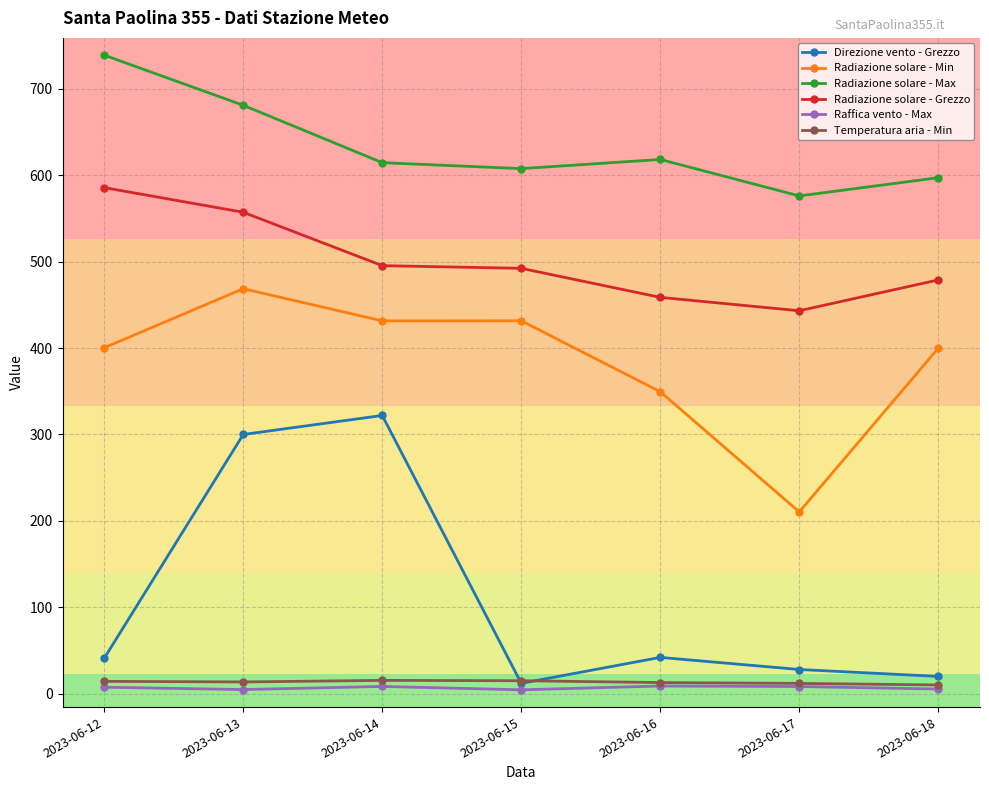

What are all the series names shown in the legend?

Direzione vento - Grezzo, Radiazione solare - Min, Radiazione solare - Max, Radiazione solare - Grezzo, Raffica vento - Max, Temperatura aria - Min